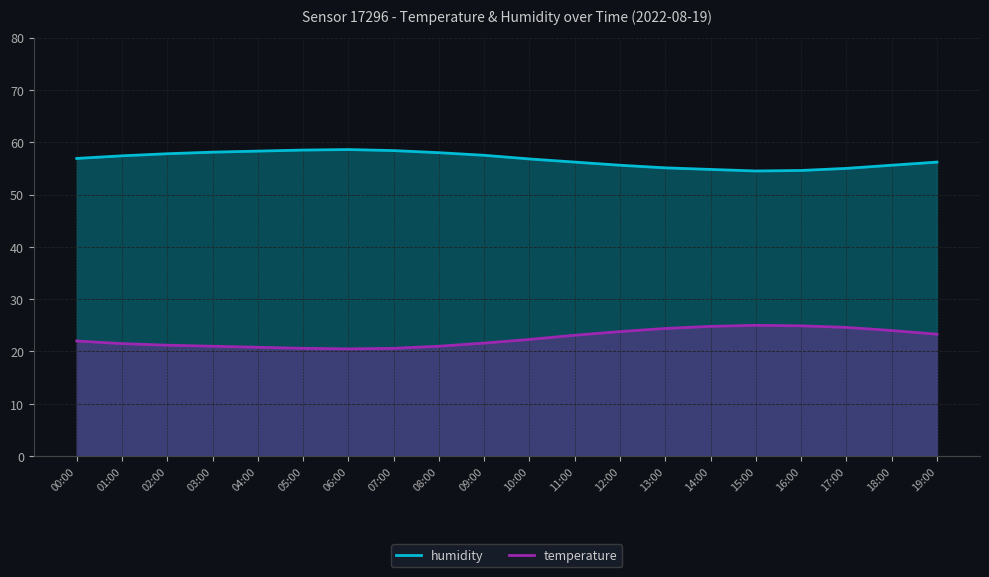

True or false: temperature and humidity cross at least once.

False